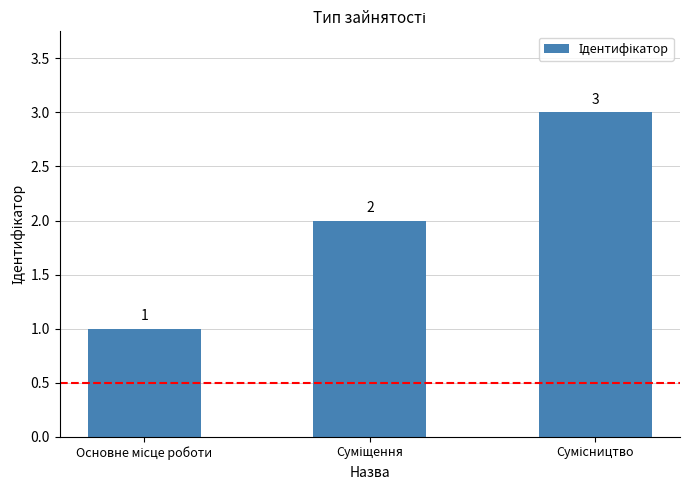

What is the value of the 2nd bar from the left?

2